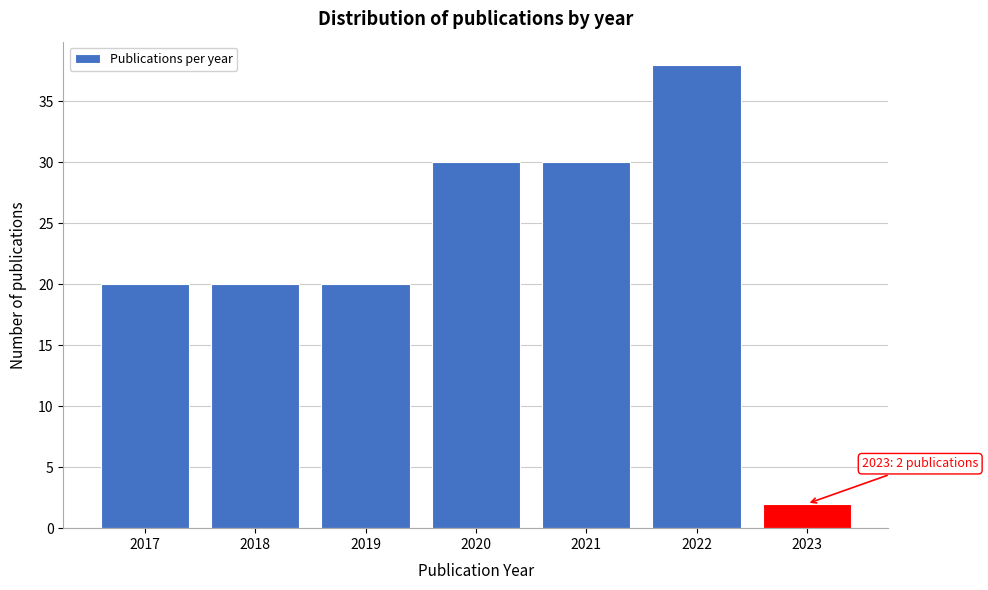

Reading right to left, what are all the values shown in this chart?

2	38	30	30	20	20	20